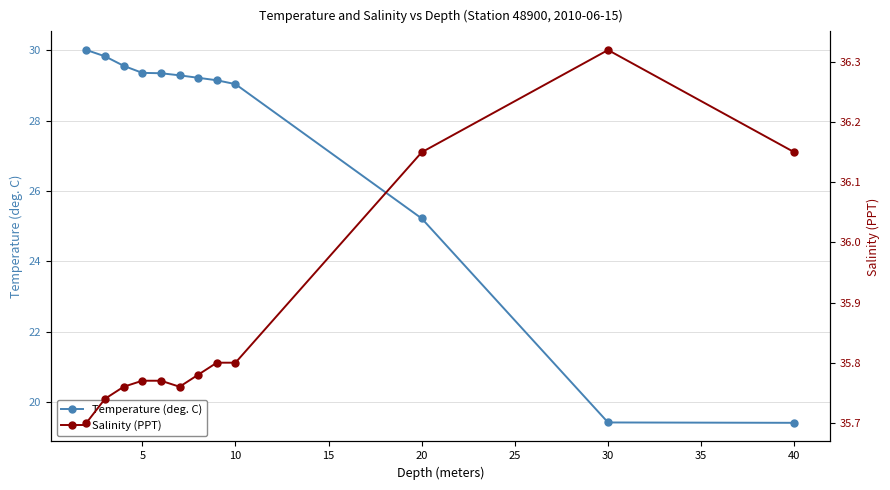

What is the minimum value for Temperature (deg. C)?

19.4